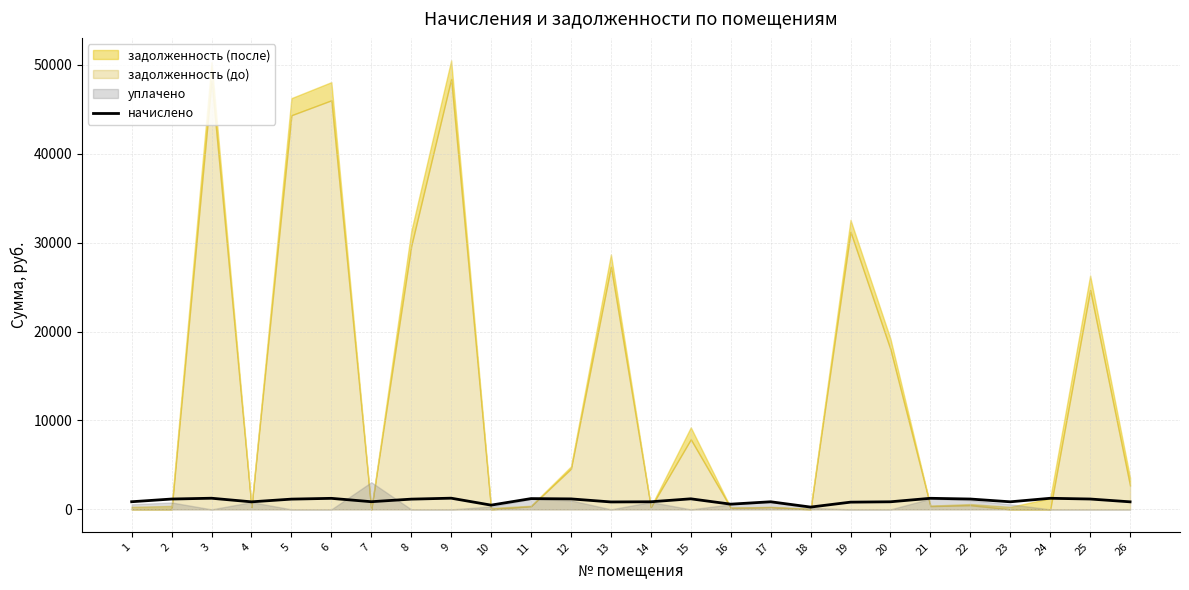

How many lines are shown in the chart?

1